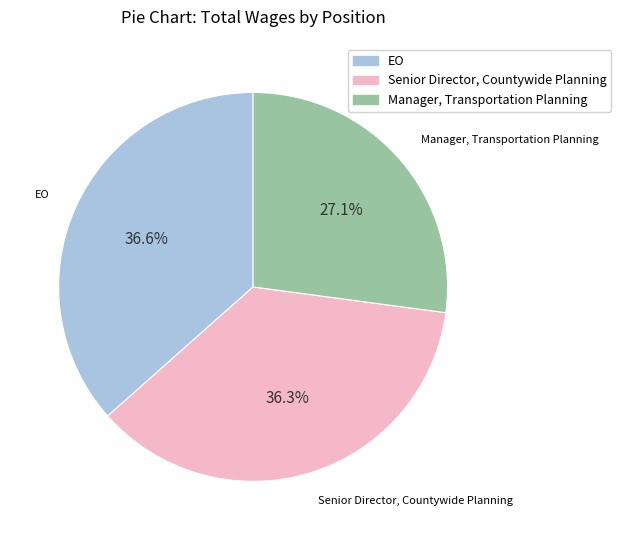

What percentage is the EO slice, to the nearest percent?

37%